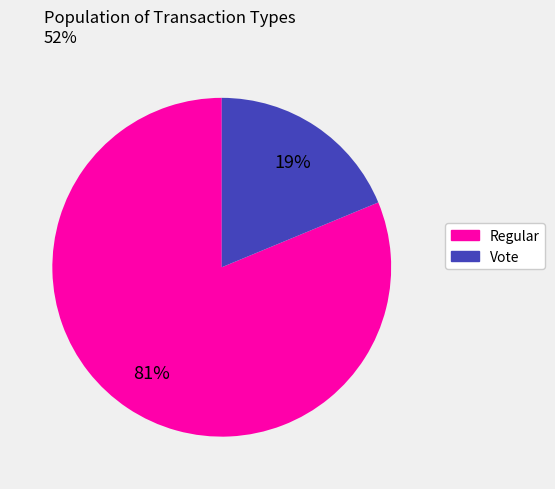

What is the majority slice?

Regular